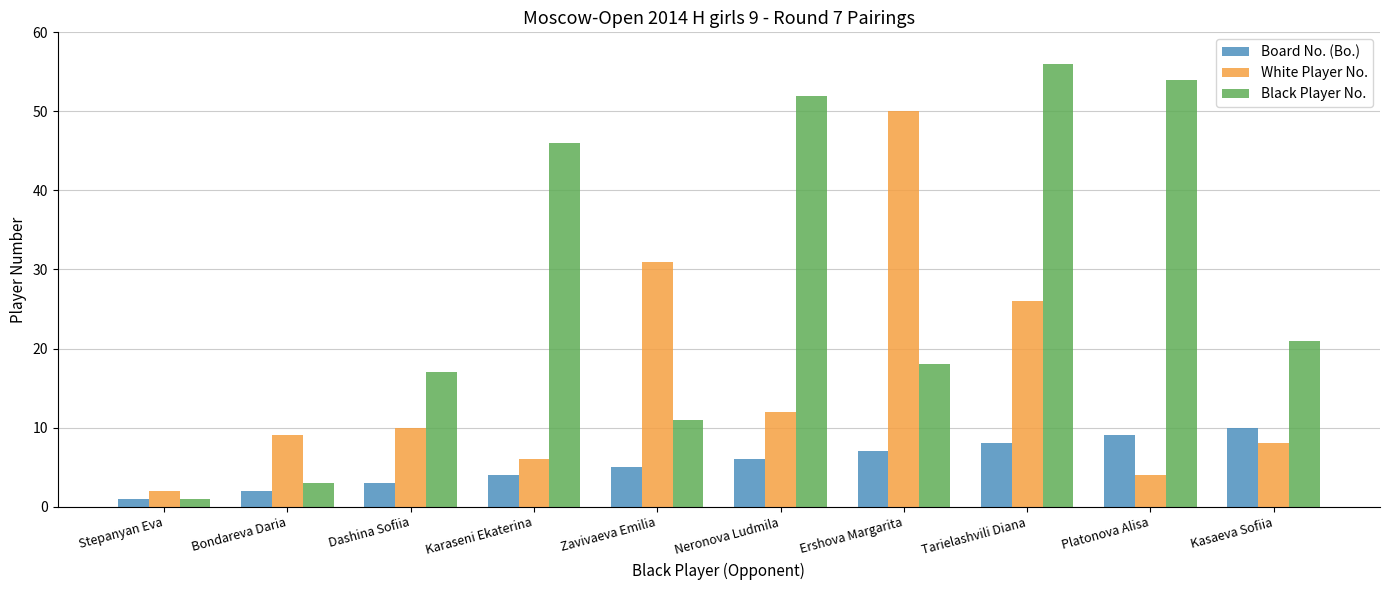

What is the sum of all White Player No. values?

158